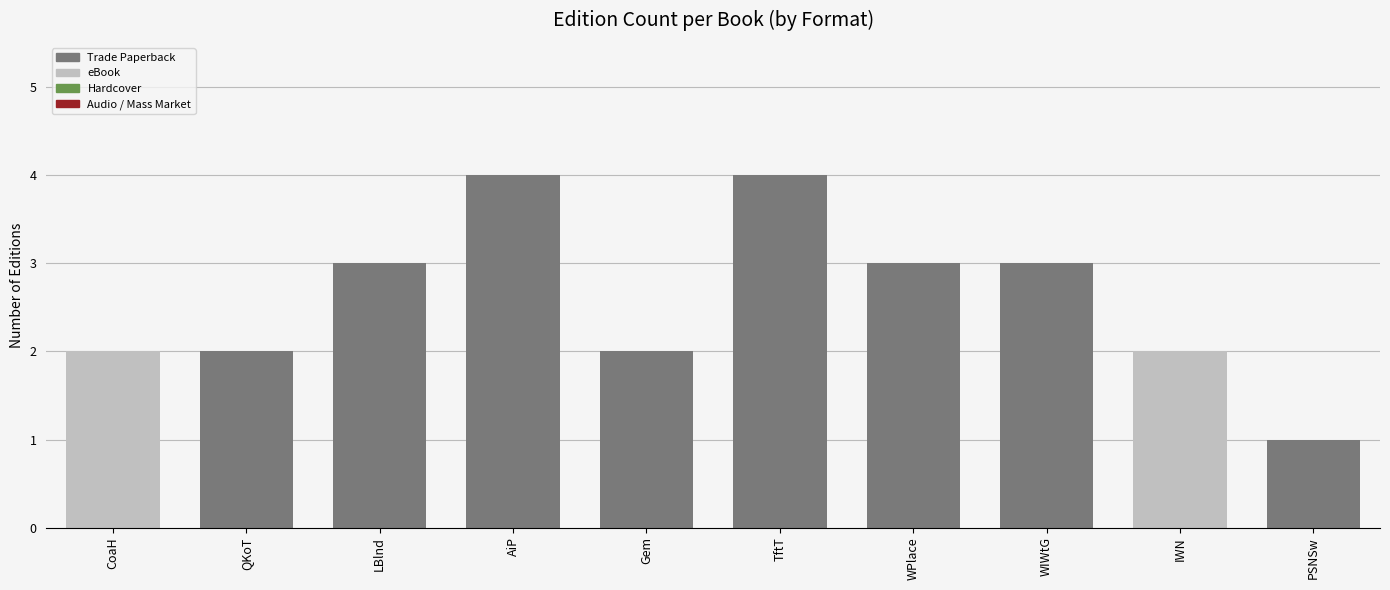

Which category has the lowest value across all series?

PSNSw